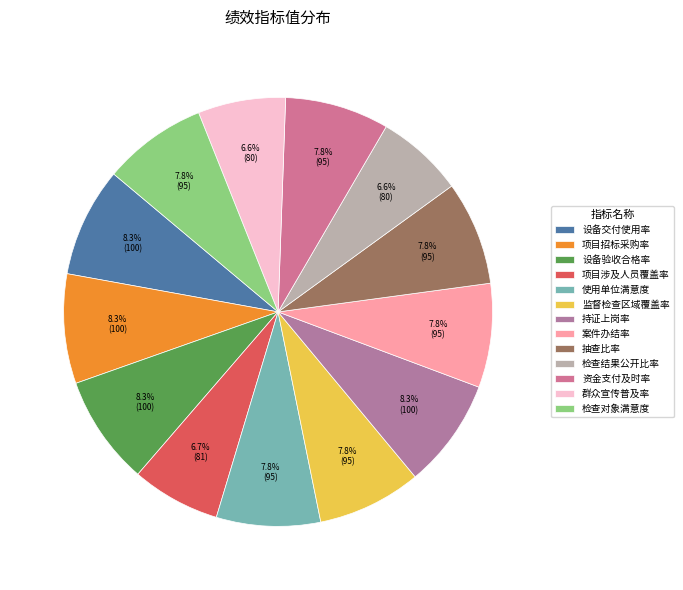

True or false: 项目涉及人员覆盖率 accounts for 7% of the total.

True